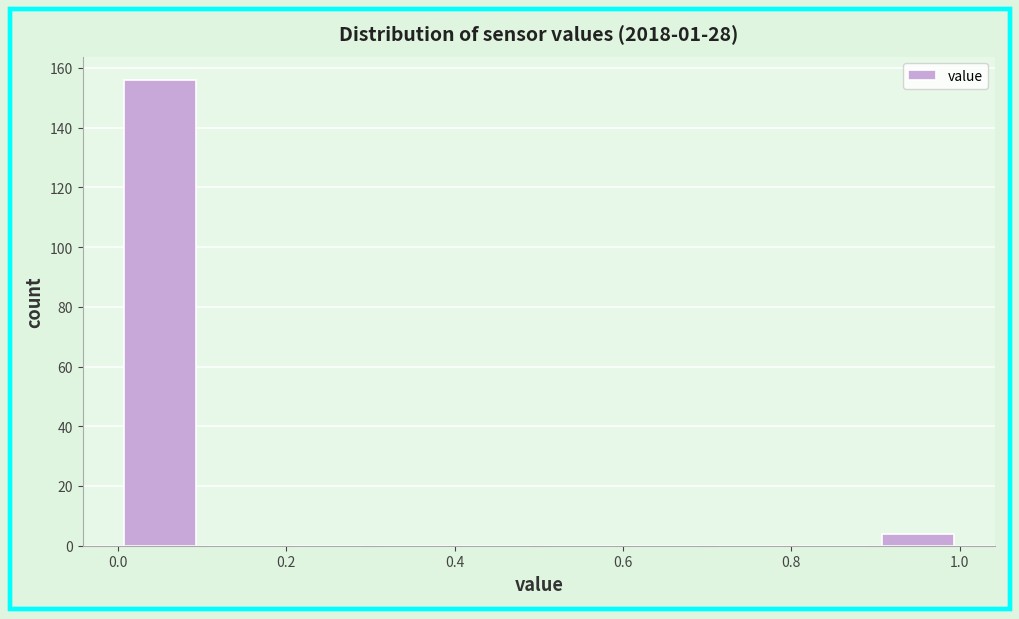

Reading left to right, list every bar in this chart as the range it spans on the x-axis followed by its height. The values are not printed on the chart, so give them approximately, as read against the axis.

0.0 to 0.1: 156
0.1 to 0.2: 0
0.2 to 0.3: 0
0.3 to 0.4: 0
0.4 to 0.5: 0
0.5 to 0.6: 0
0.6 to 0.7: 0
0.7 to 0.8: 0
0.8 to 0.9: 0
0.9 to 1.0: 4